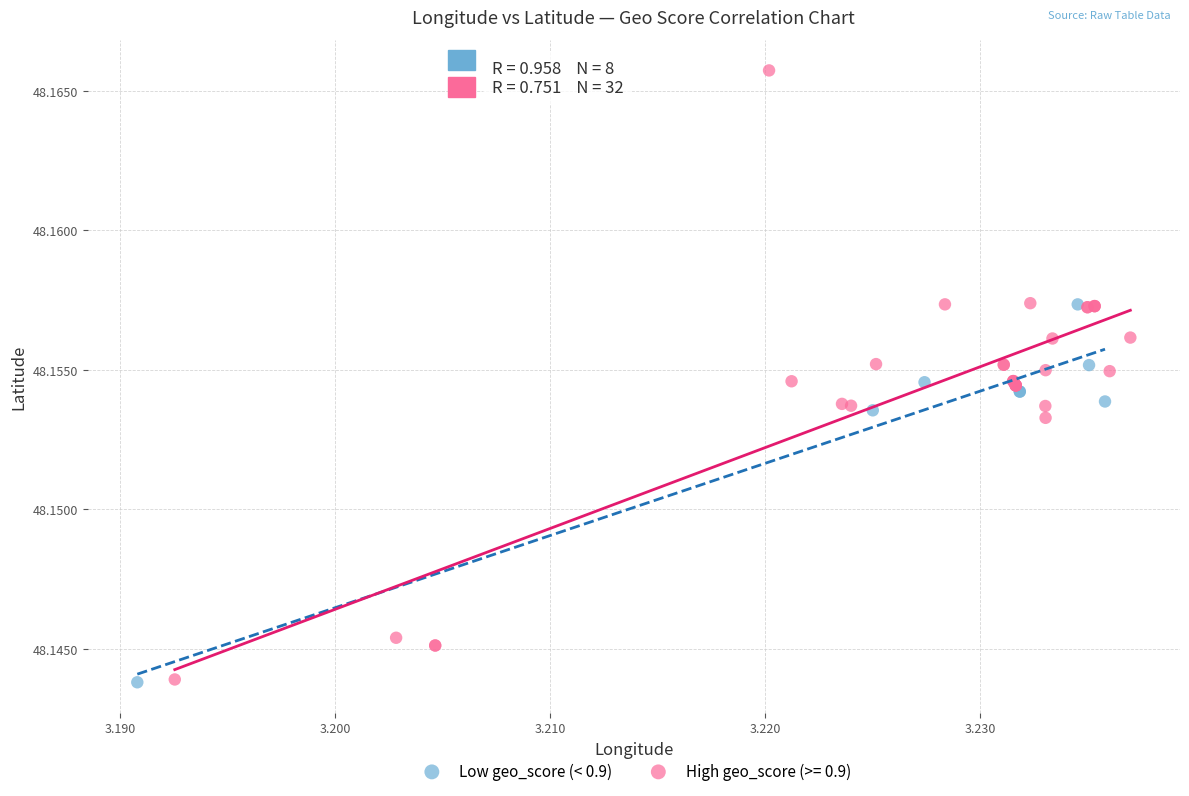

Which series has the widest spread of Y values?

High geo_score (>= 0.9)